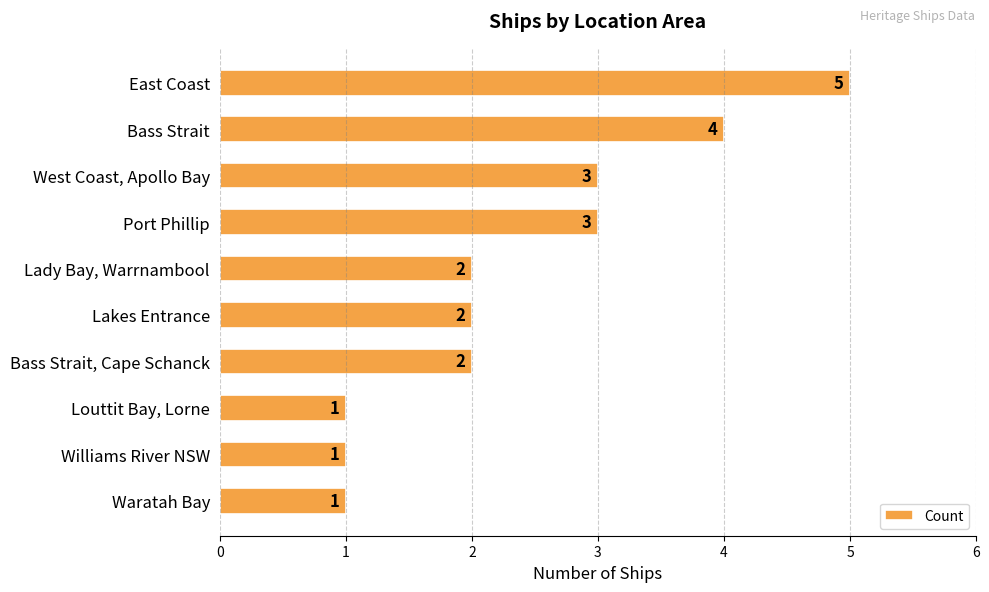

Is it true that the value at East Coast is 2?

False